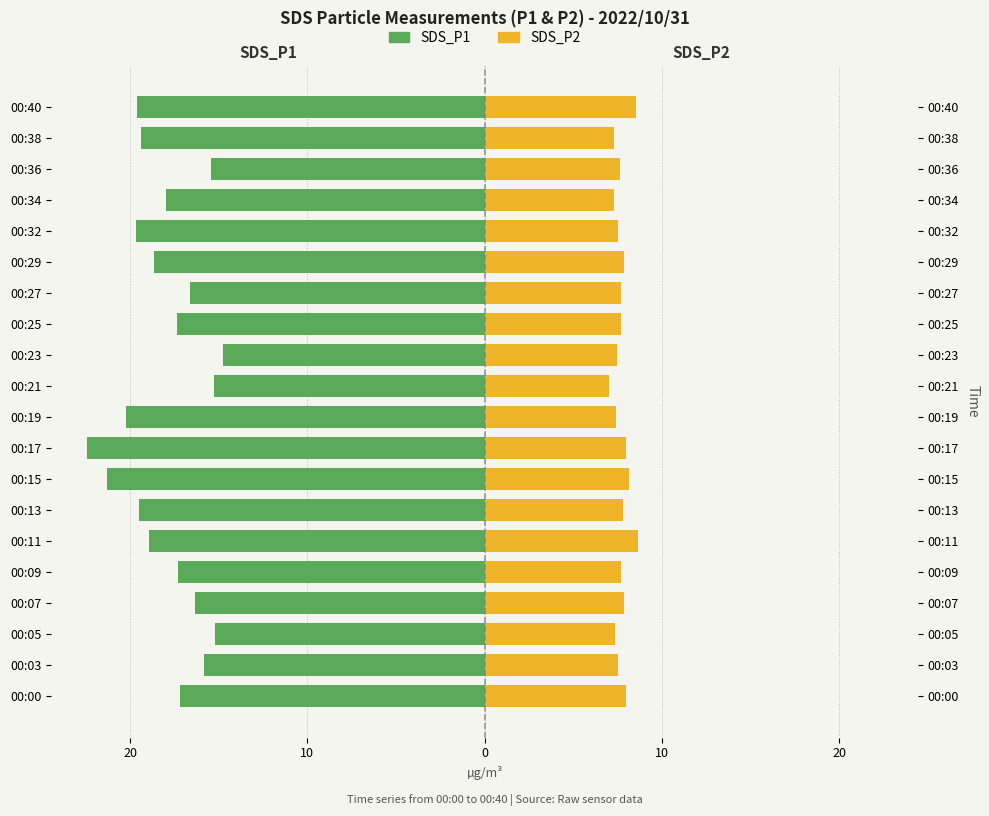

Is it true that SDS_P1 equals -17.3 at 00:09?

True